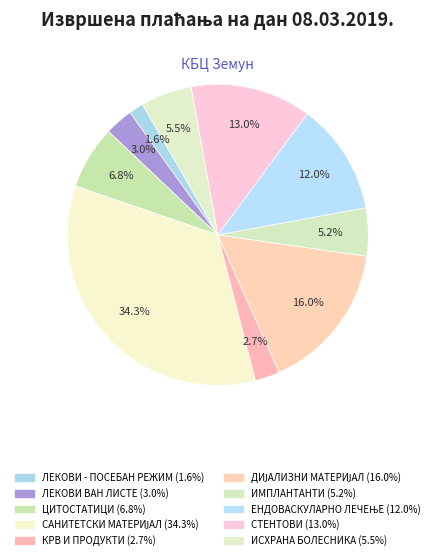

What portion of the pie excludes ЦИТОСТАТИЦИ?

93.2%